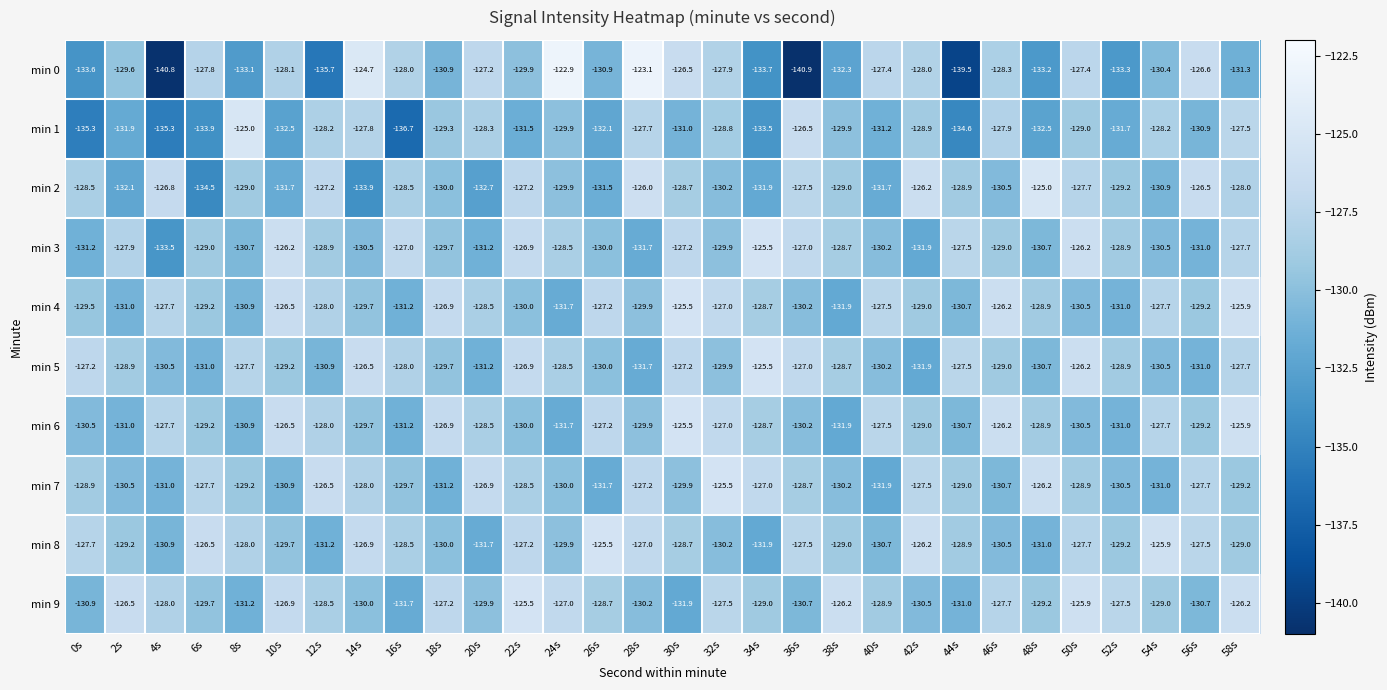

What is the difference between the second highest and minimum values in the min 5 series?

5.7